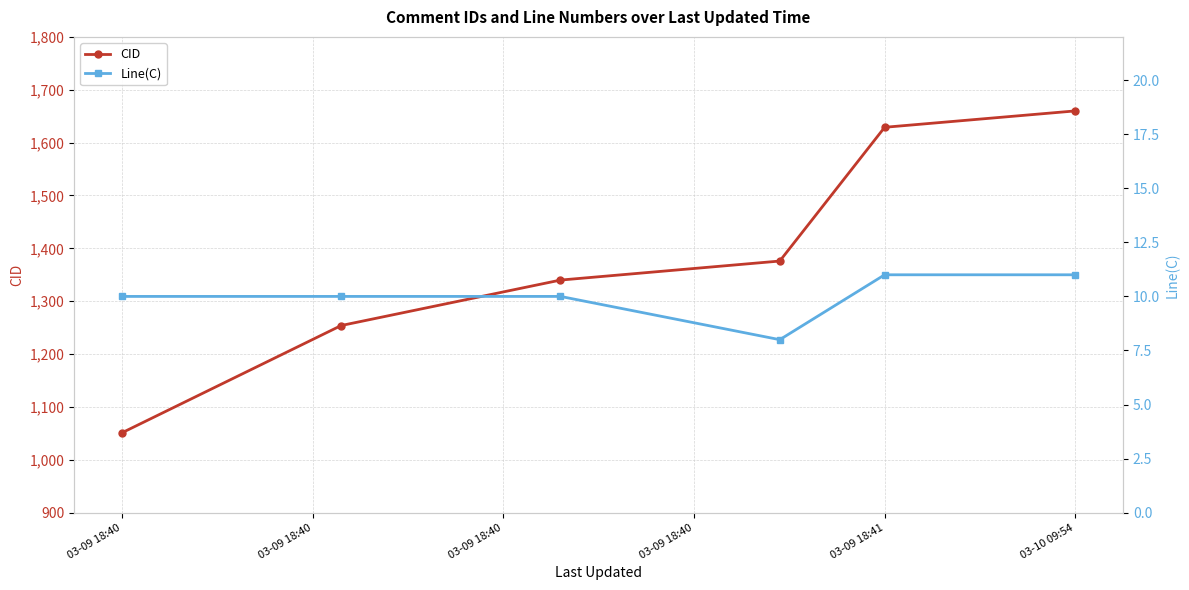

The CID series shows 1660 at 03-10 09:54. True or false?

True